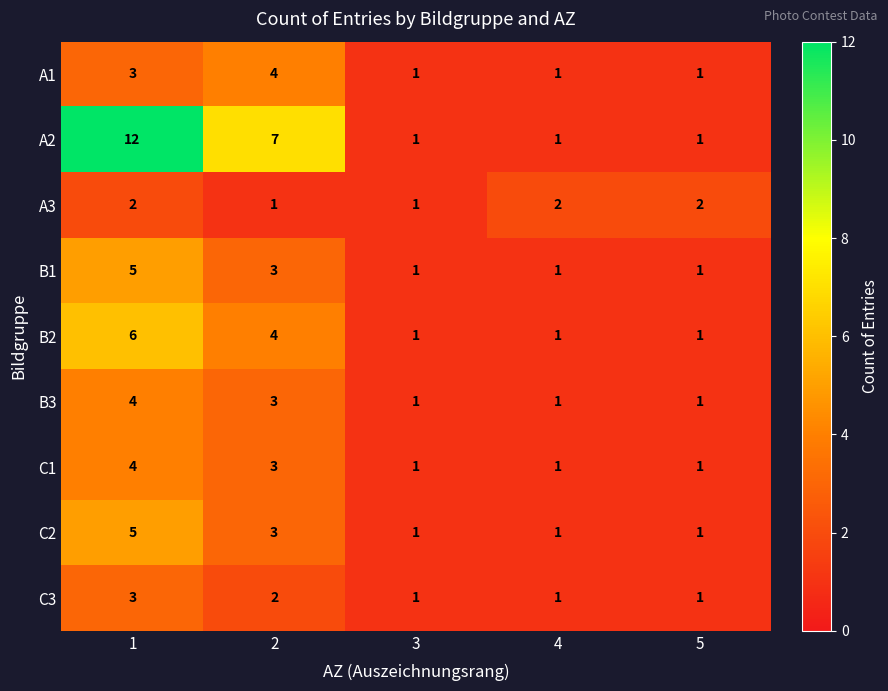

Is the value of B1 at 3 greater than the value of A2 at 1?

No